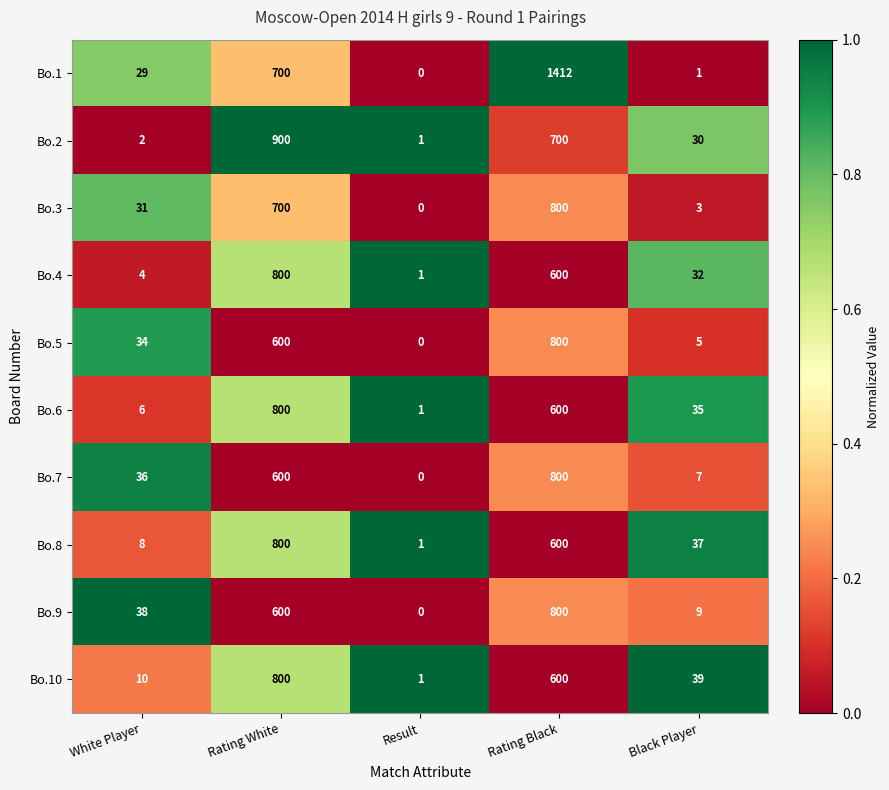

At which label is Bo.4 closest to 400?

Rating Black